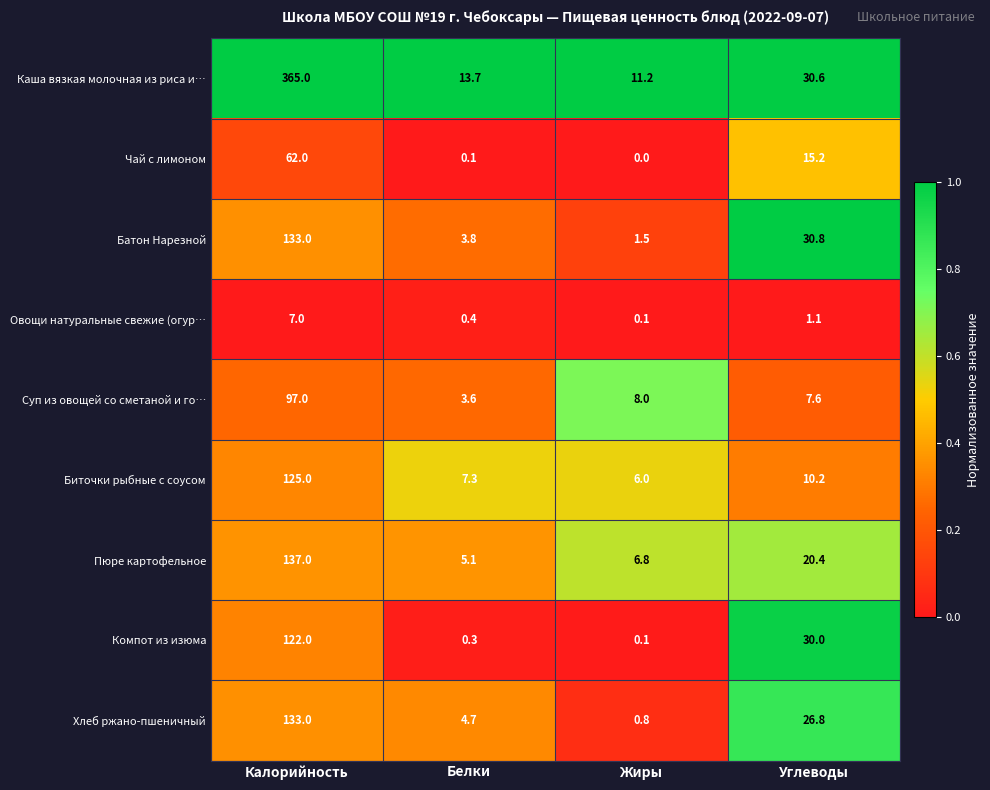

Which series has the widest spread of values?

Каша вязкая молочная из риса и…